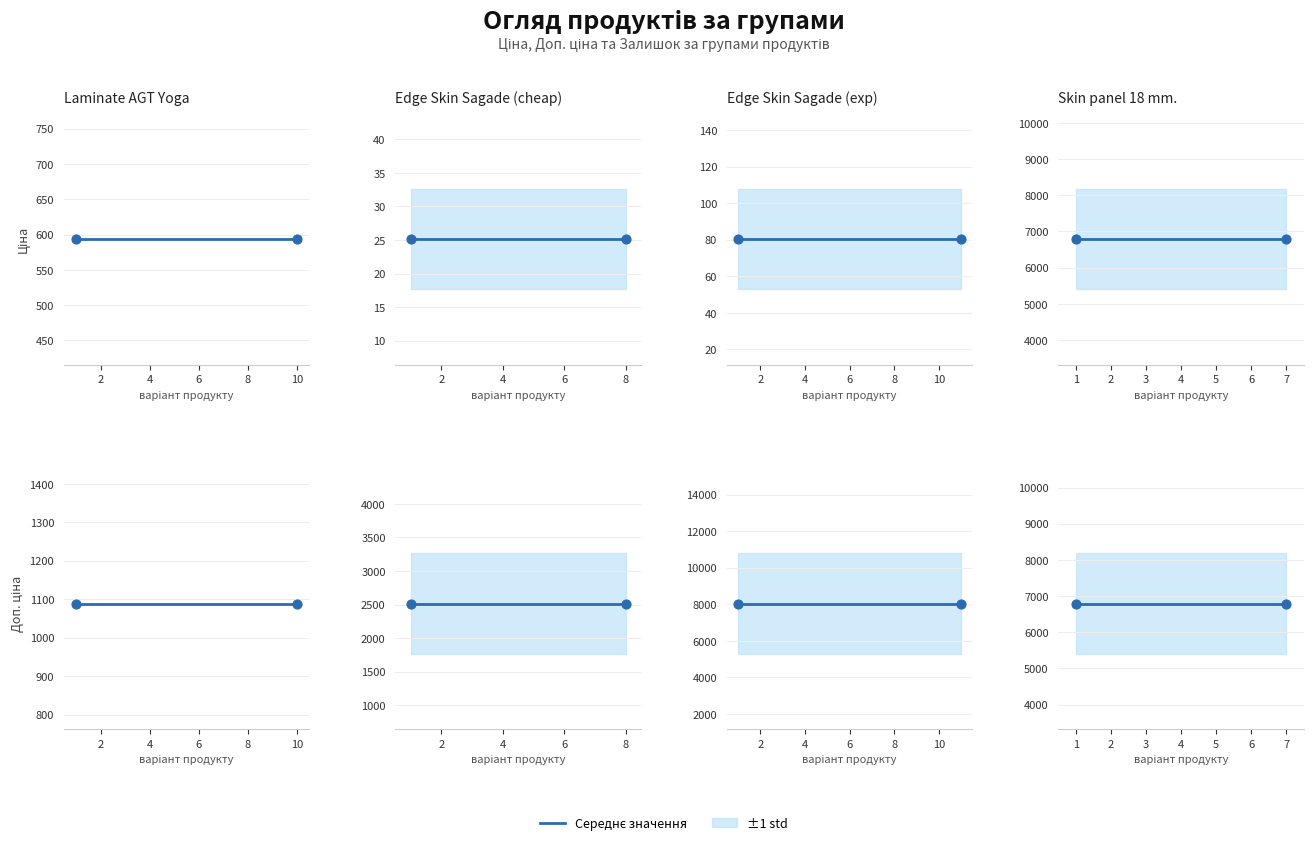

What is the total value across all series at 1?

13584.9